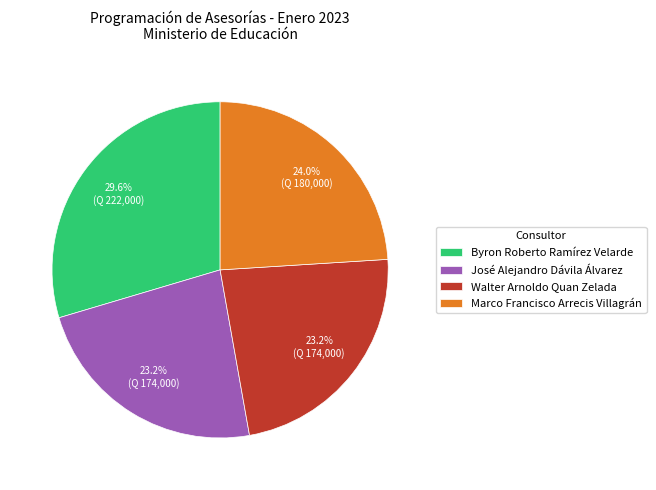

To the nearest percent, what is the difference between the largest and smallest slice percentages?

6%